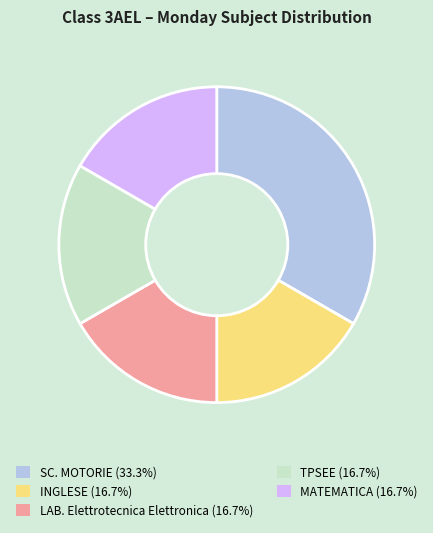

Is the sum of TPSEE (16.7%) and LAB. Elettrotecnica Elettronica (16.7%) greater than half?

No